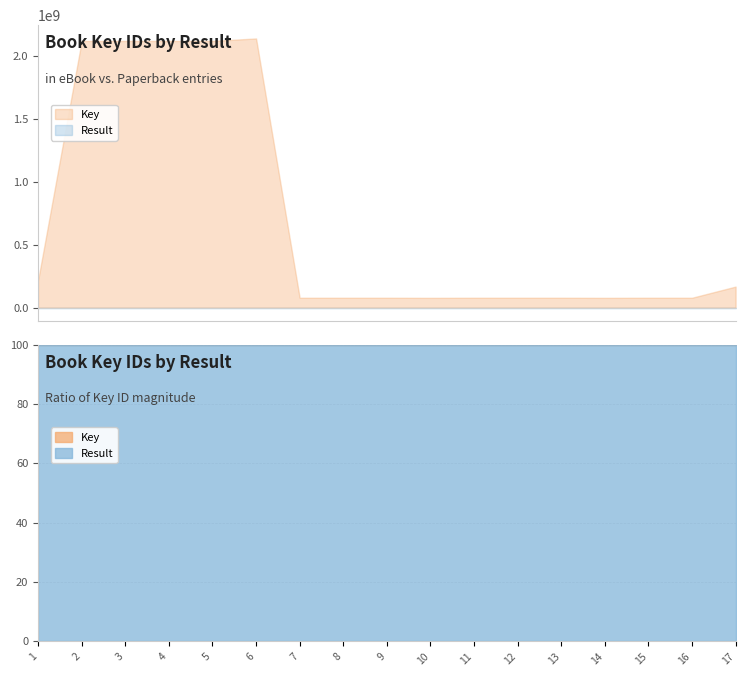

True or false: Key and Result intersect in this chart.

False